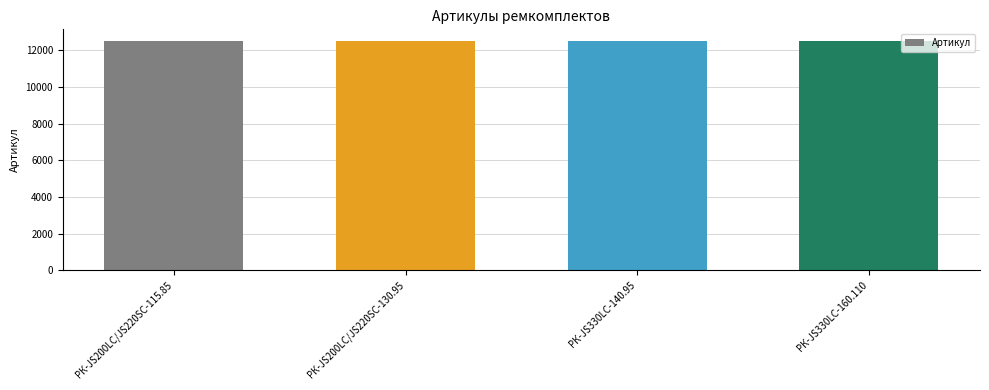

The value at РК-JS330LC-140.95 is 12524. True or false?

True